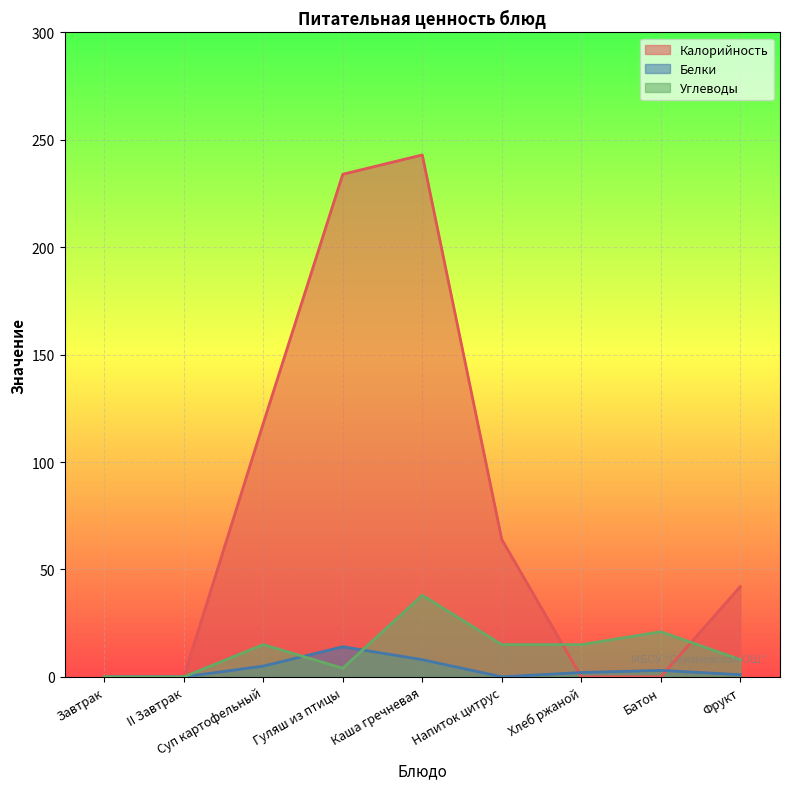

True or false: Белки has a value of 4 at Батон.

False